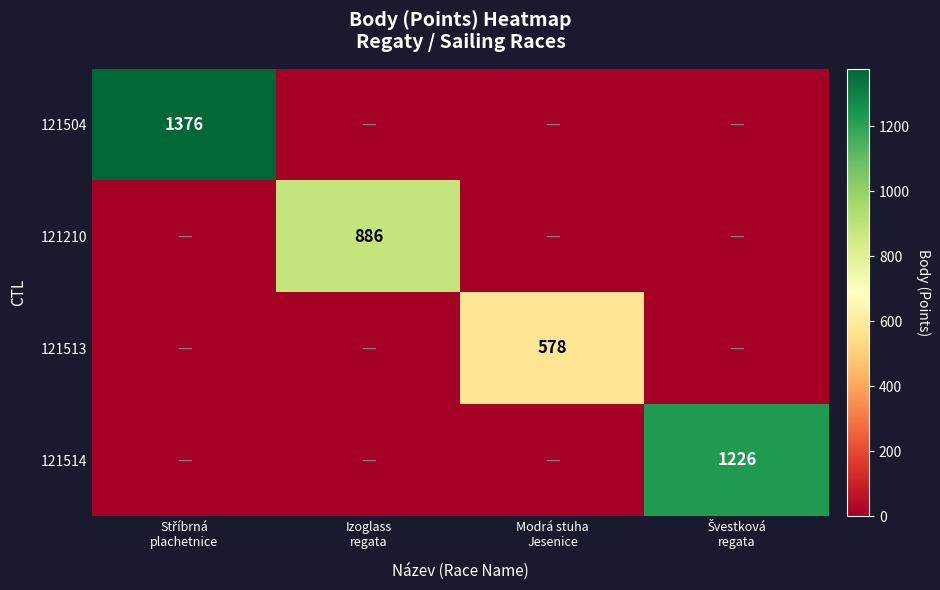

Rank the series by their maximum value, from lowest to highest.

121513, 121210, 121514, 121504